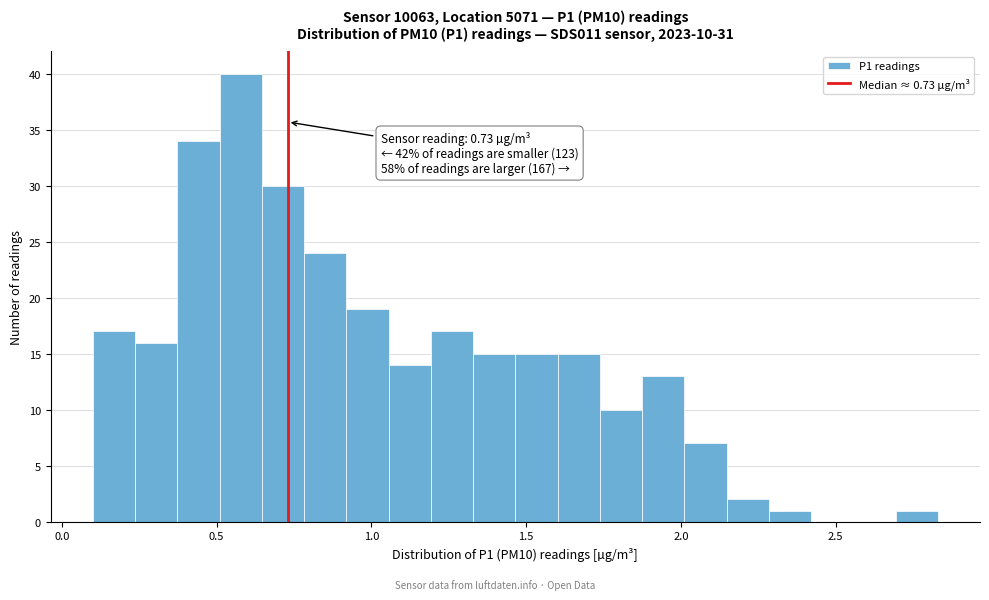

Read against the x-axis, roughly where is the centre of the tallest bar?

0.60